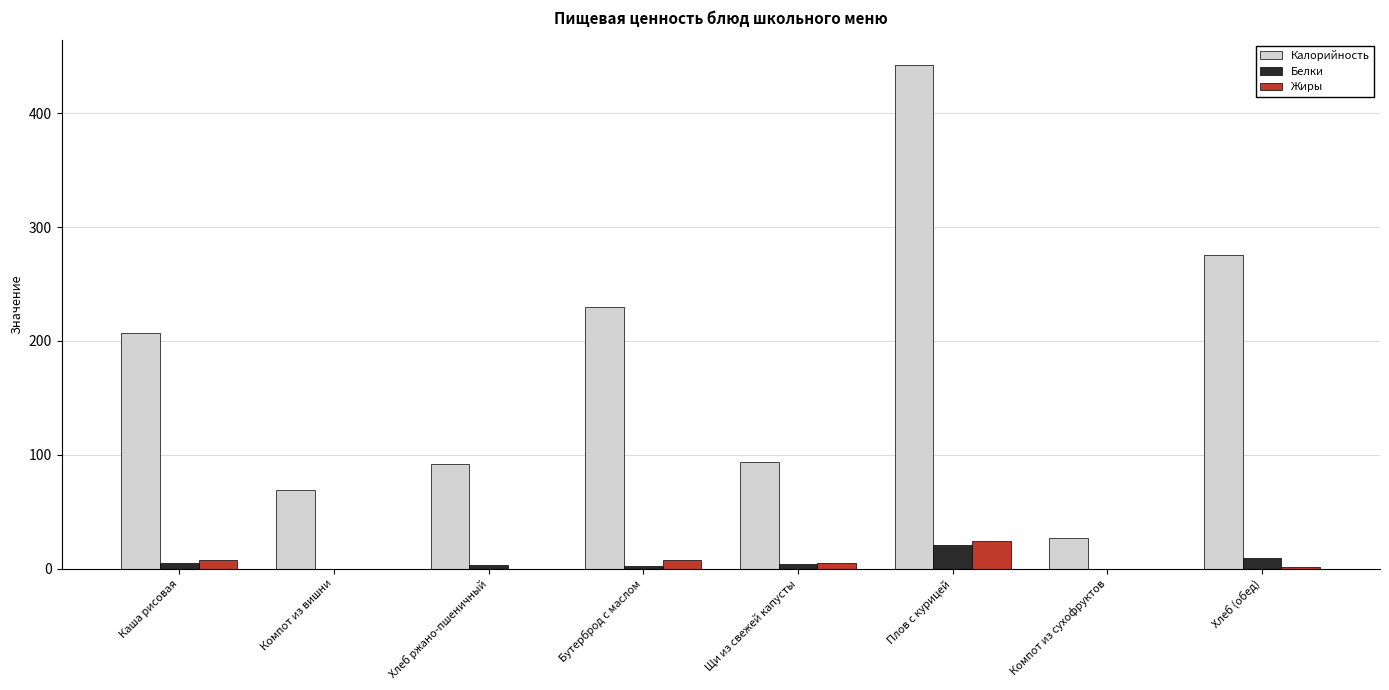

Between Бутерброд с маслом and Щи из свежей капусты, which series saw the biggest shift?

Калорийность